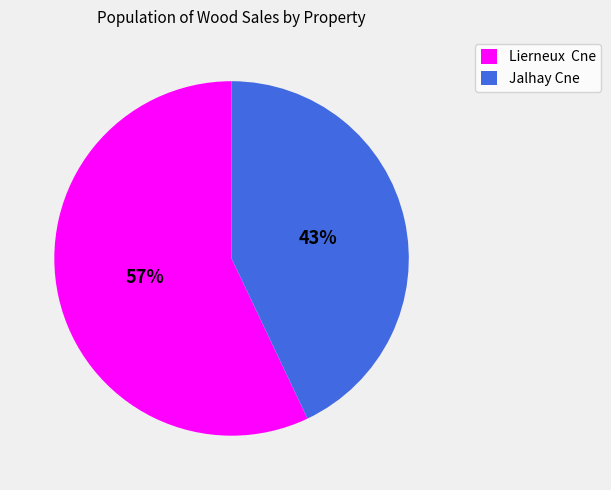

To the nearest percent, what is the difference between the largest and smallest slice percentages?

14%